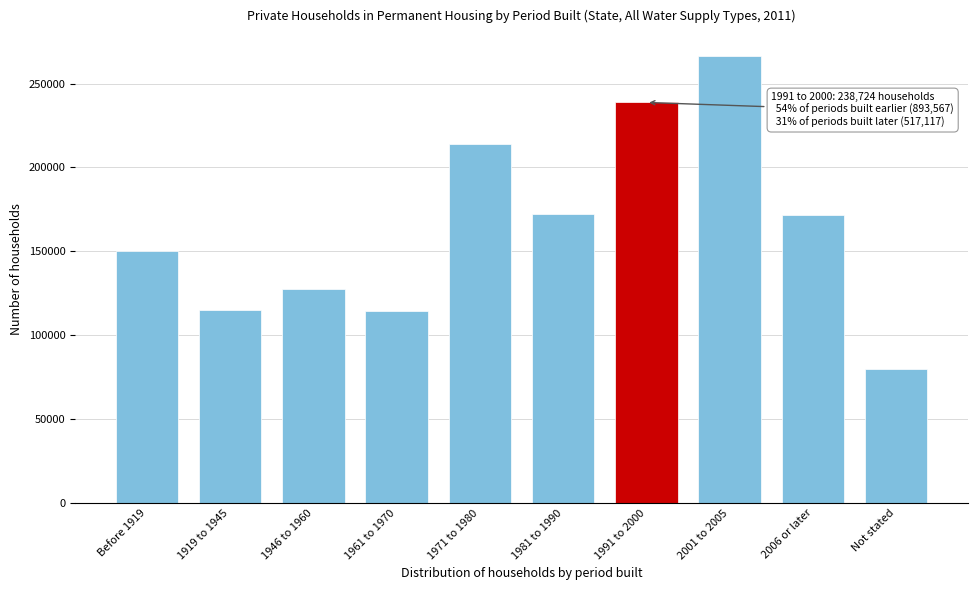

True or false: the data shows 29478 at Not stated.

False